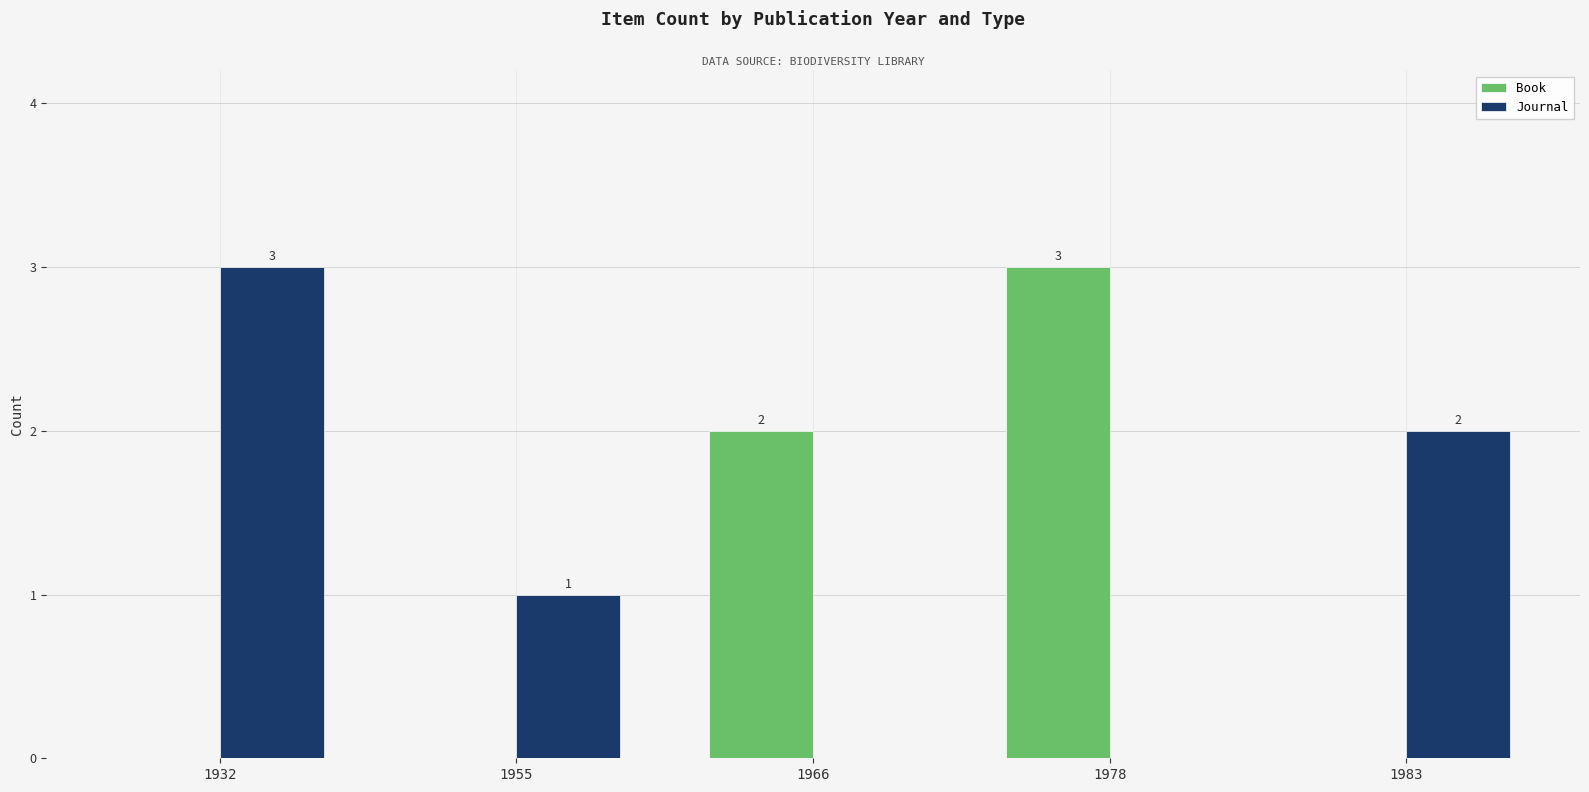

The Book series shows 1 at 1966. True or false?

False